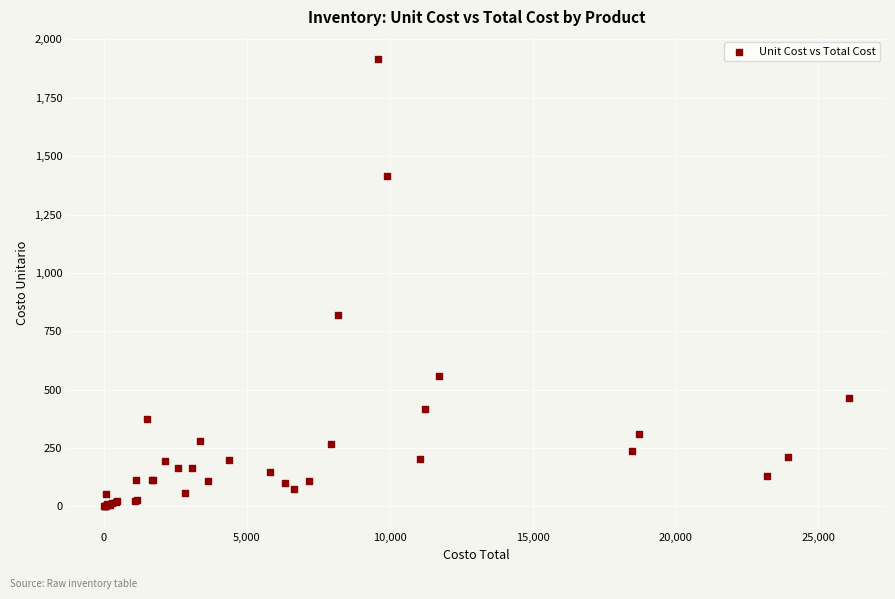

What Y value in the scatter plot is closest to 958?

819.3